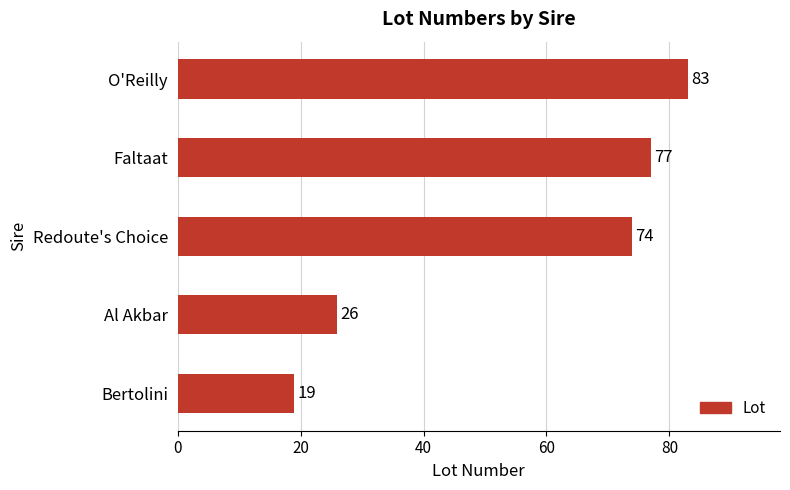

What is the difference between the values at Faltaat and Redoute's Choice?

3